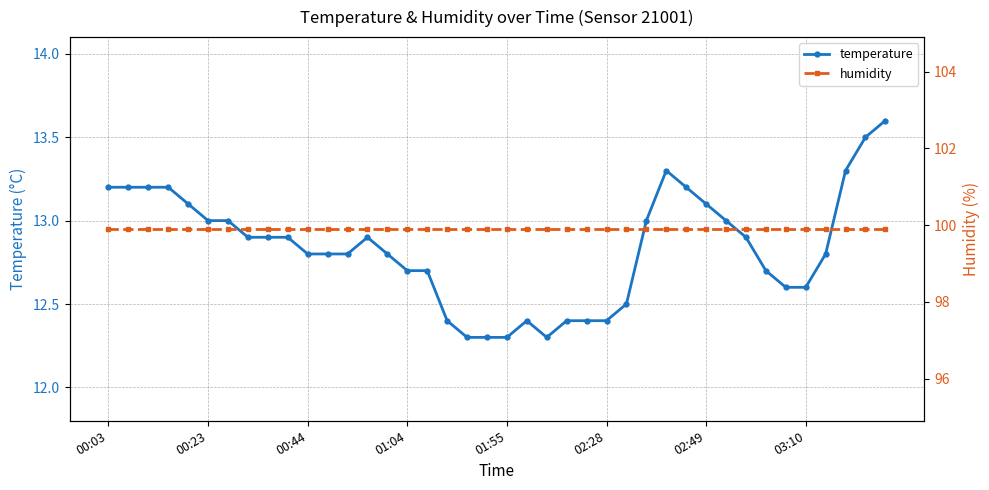

What is the maximum value for temperature?

13.6